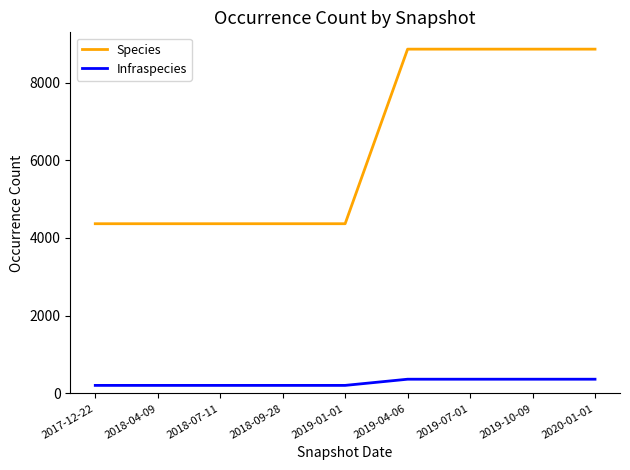

True or false: Species has a value of 8859 at 2019-04-06.

True